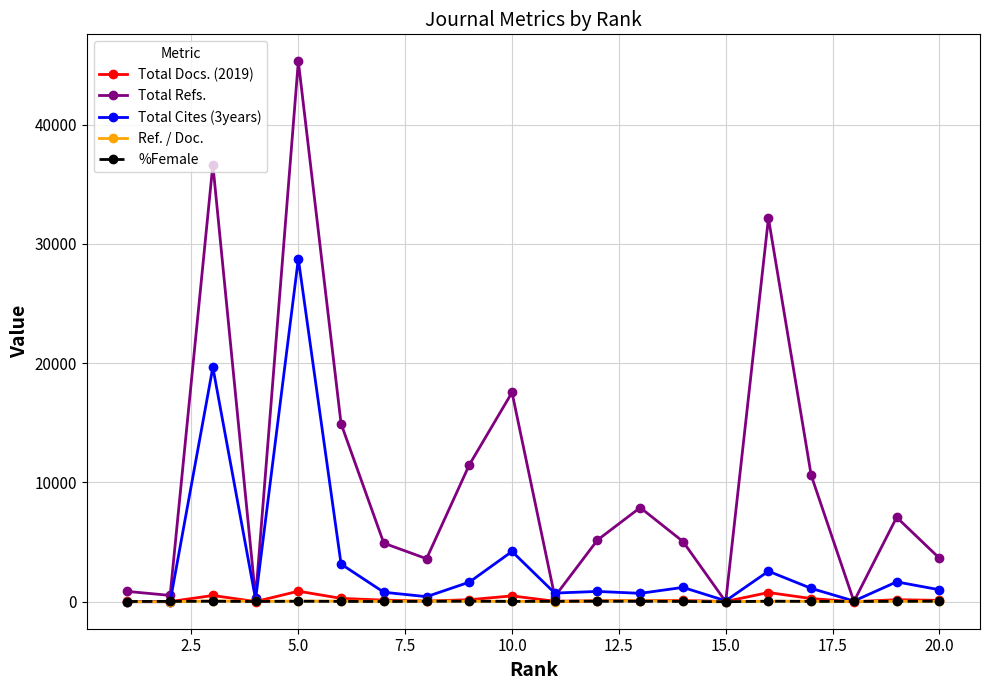

How many series are shown in this chart?

5